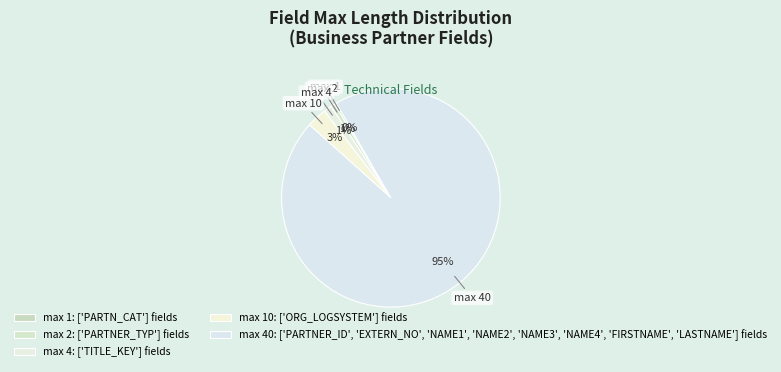

Count the number of slices in the pie.

5